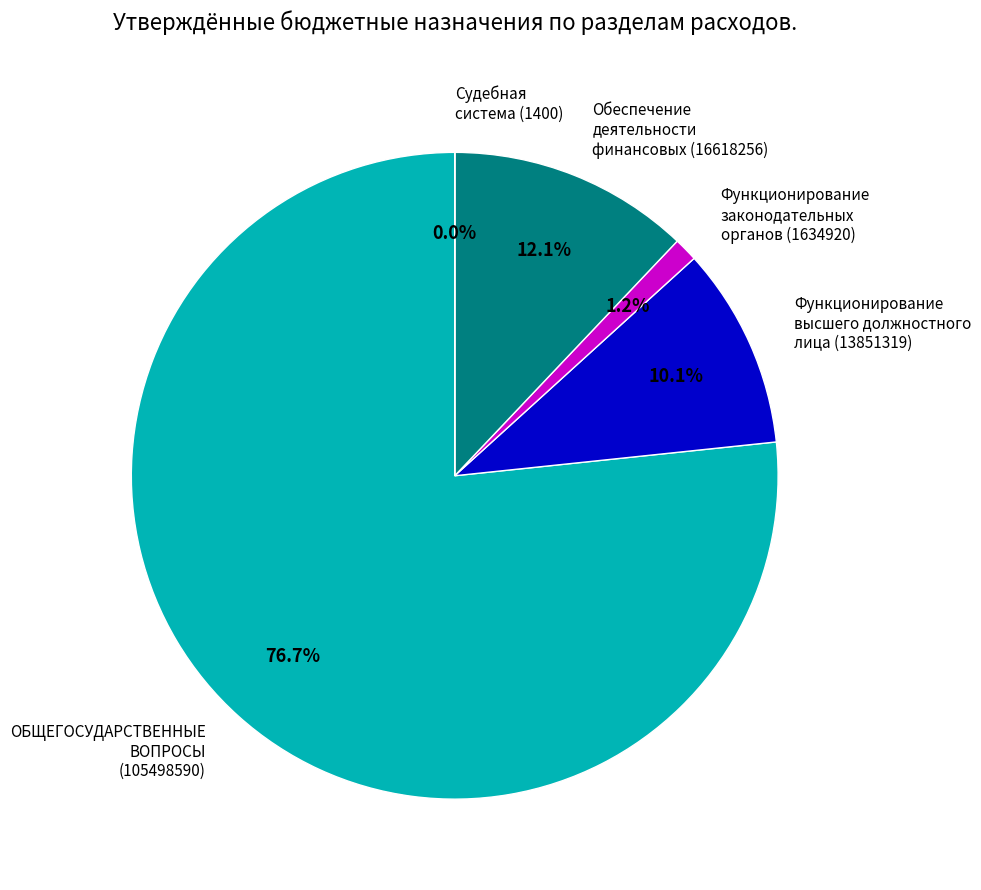

What is the largest slice in the pie chart?

ОБЩЕГОСУДАРСТВЕННЫЕ ВОПРОСЫ (105498590)